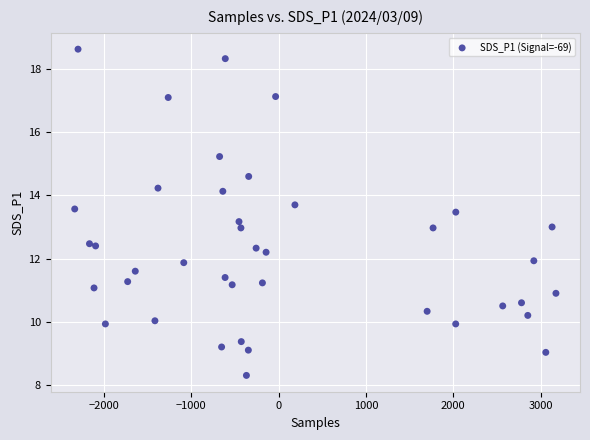

What is the range of X values (max minus min)?

5507.0